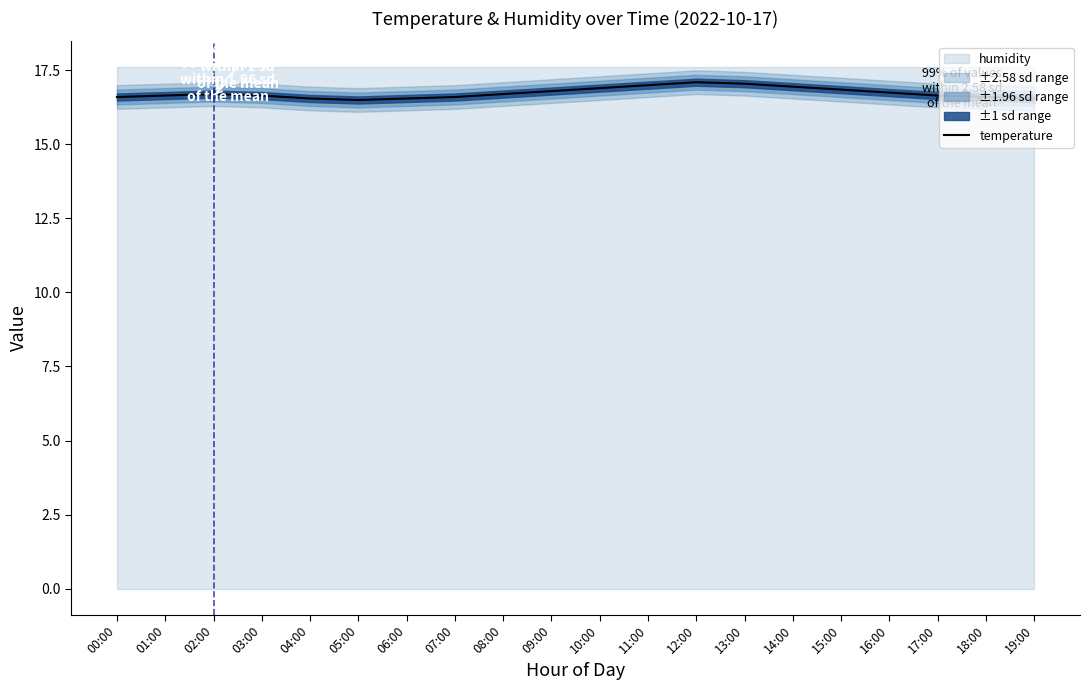

True or false: there are more than 1 points higher than both neighbors.

True